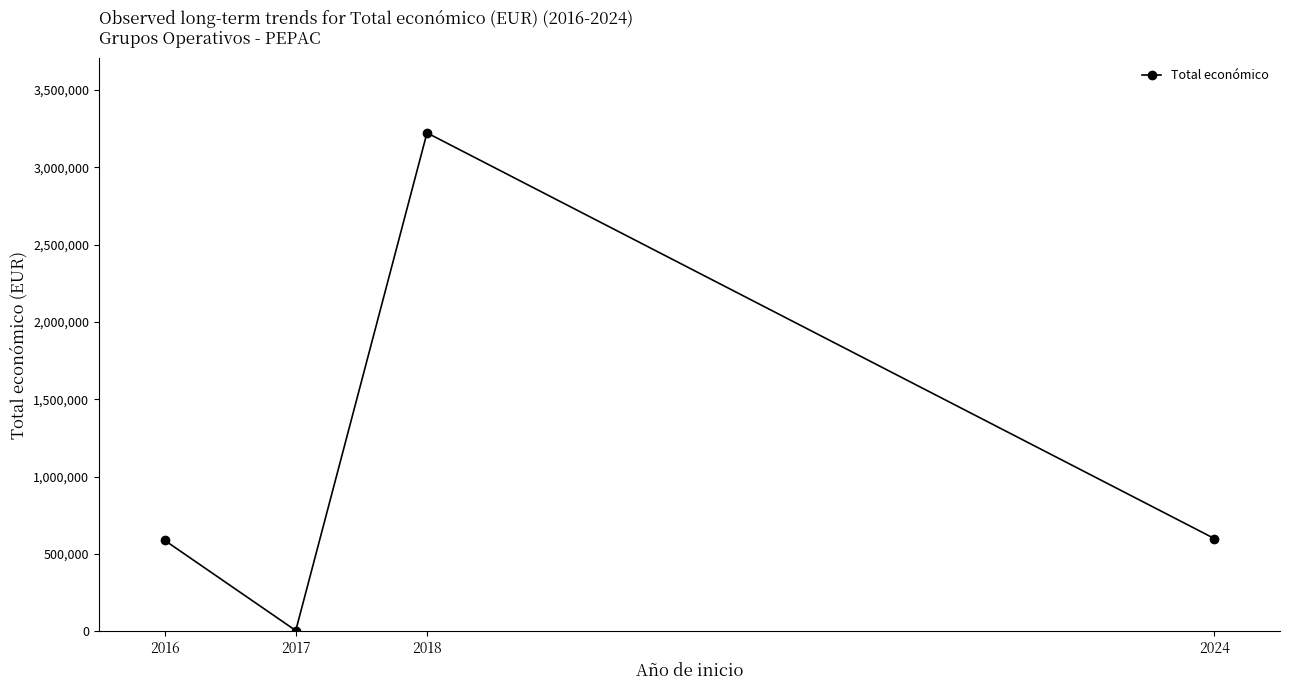

True or false: the data shows 3223608 at 2018.

True